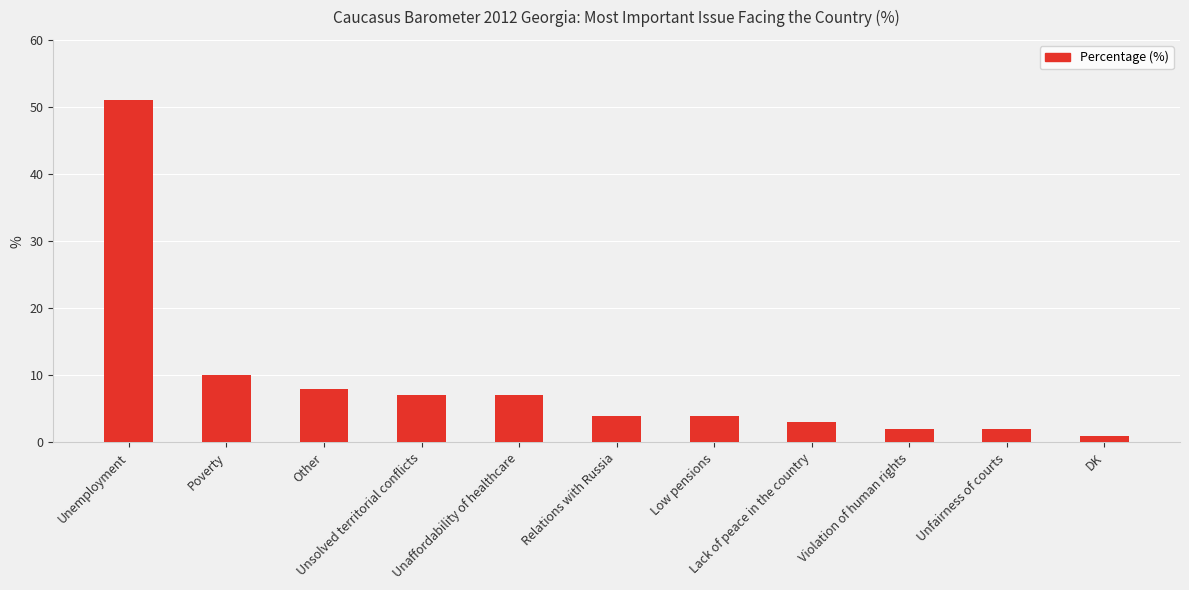

What is the average value?

9